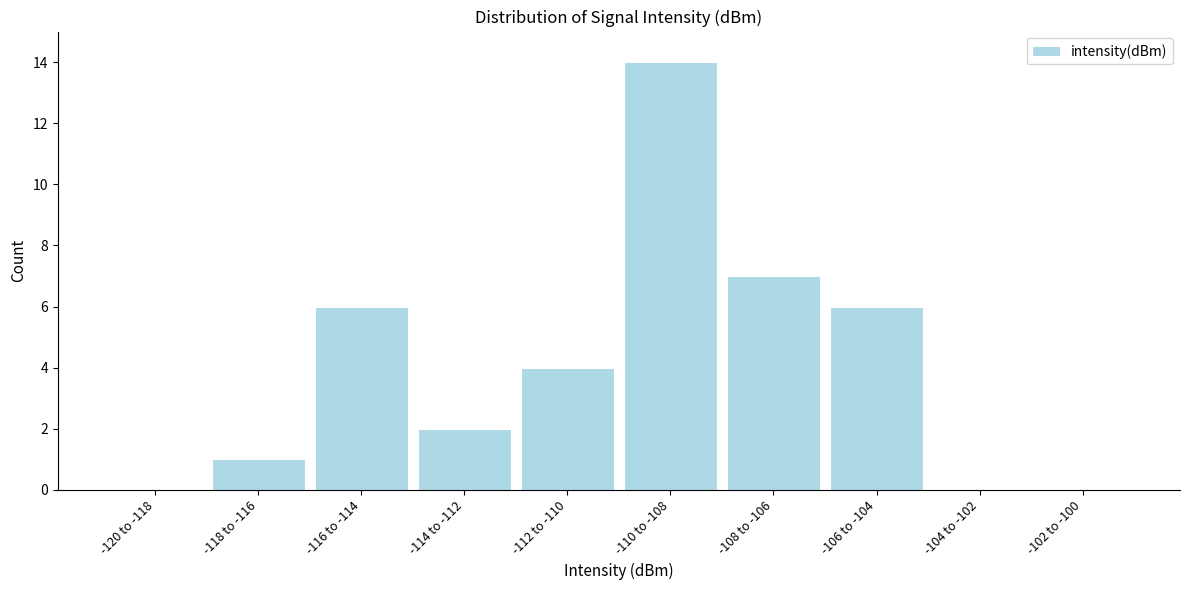

Reading left to right, transcribe all the data shown in this chart.

-120 to -118=0	-118 to -116=1	-116 to -114=6	-114 to -112=2	-112 to -110=4	-110 to -108=14	-108 to -106=7	-106 to -104=6	-104 to -102=0	-102 to -100=0